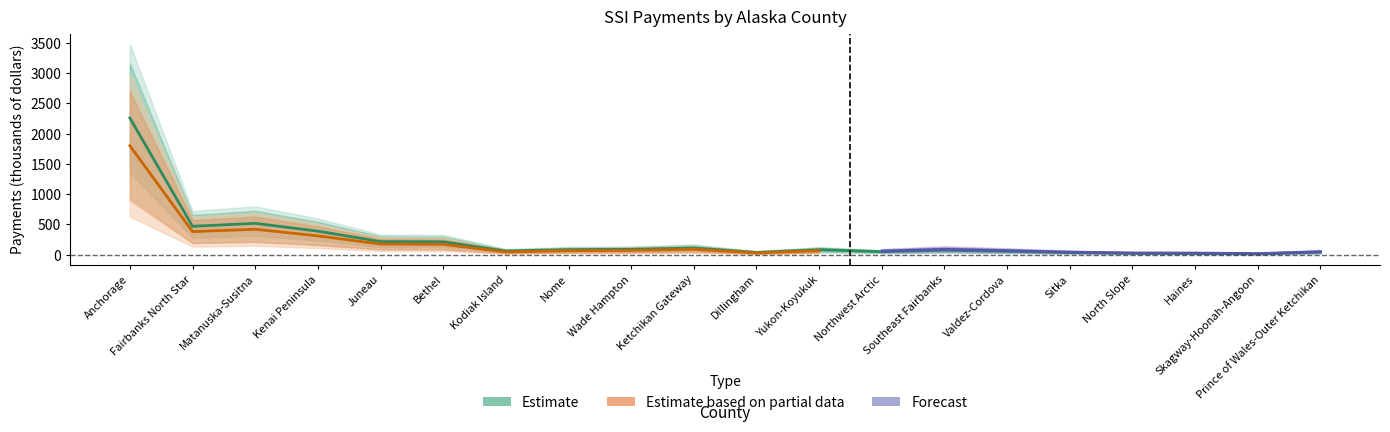

How many data points does each series have?

20